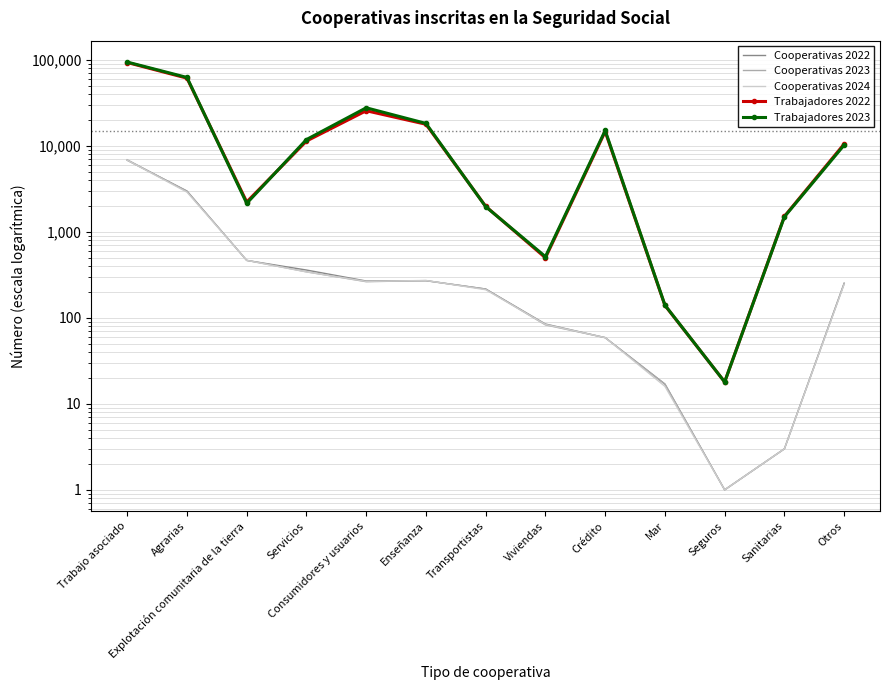

Which series has the largest total across all categories?

Trabajadores 2023